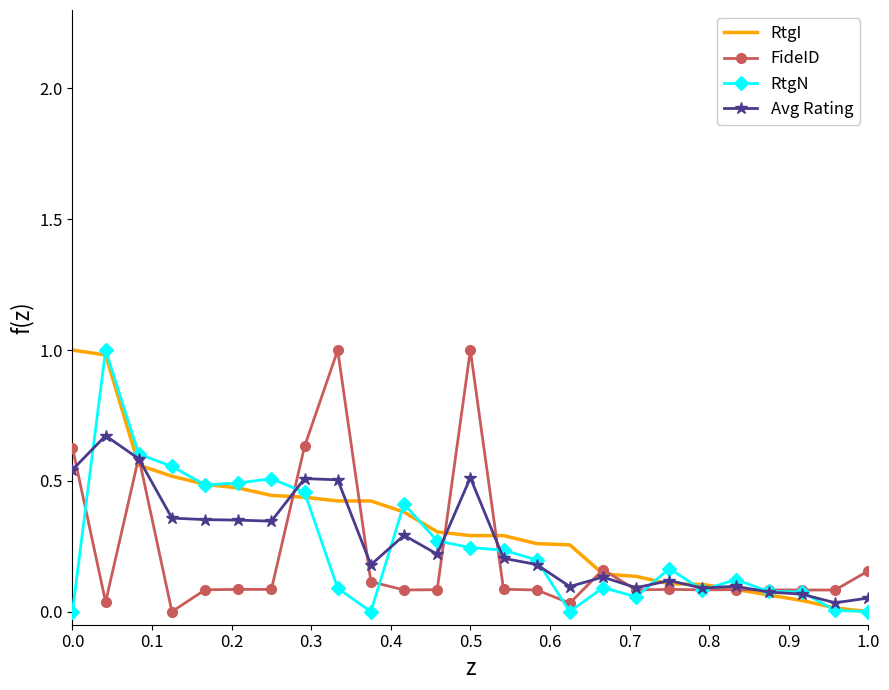

What are all the series names shown in the legend?

RtgI, FideID, RtgN, Avg Rating